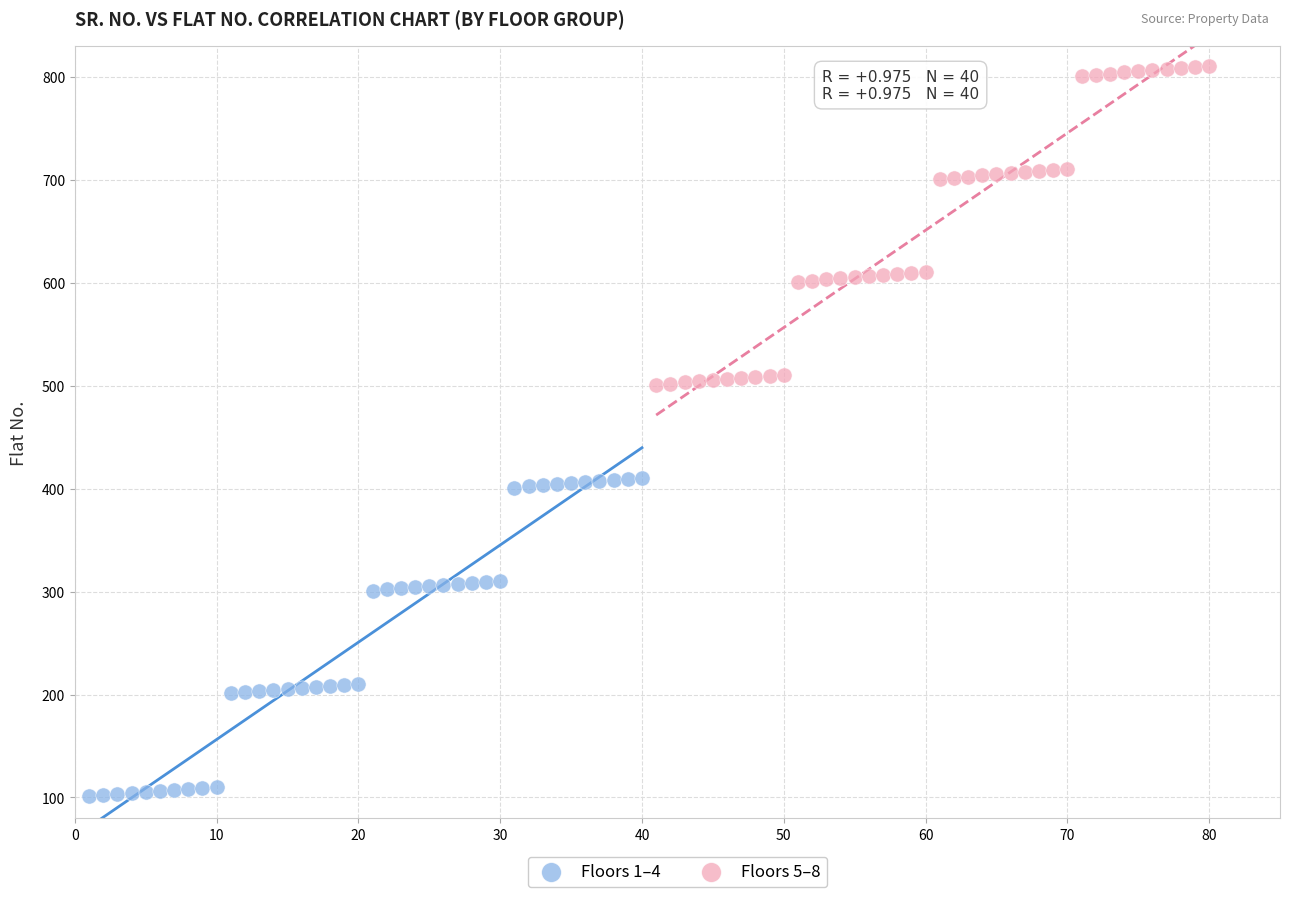

Which series reaches the maximum Y coordinate?

Floors 5–8